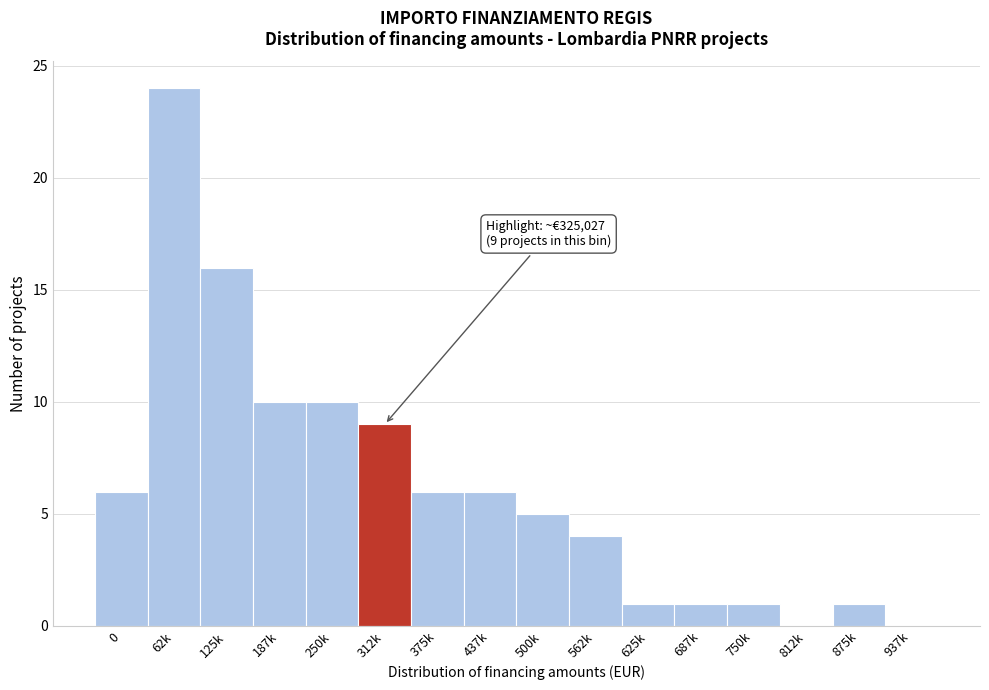

Reading right to left, extract all data points from this chart.

937k=0	875k=1	812k=0	750k=1	687k=1	625k=1	562k=4	500k=5	437k=6	375k=6	312k=9	250k=10	187k=10	125k=16	62k=24	0=6